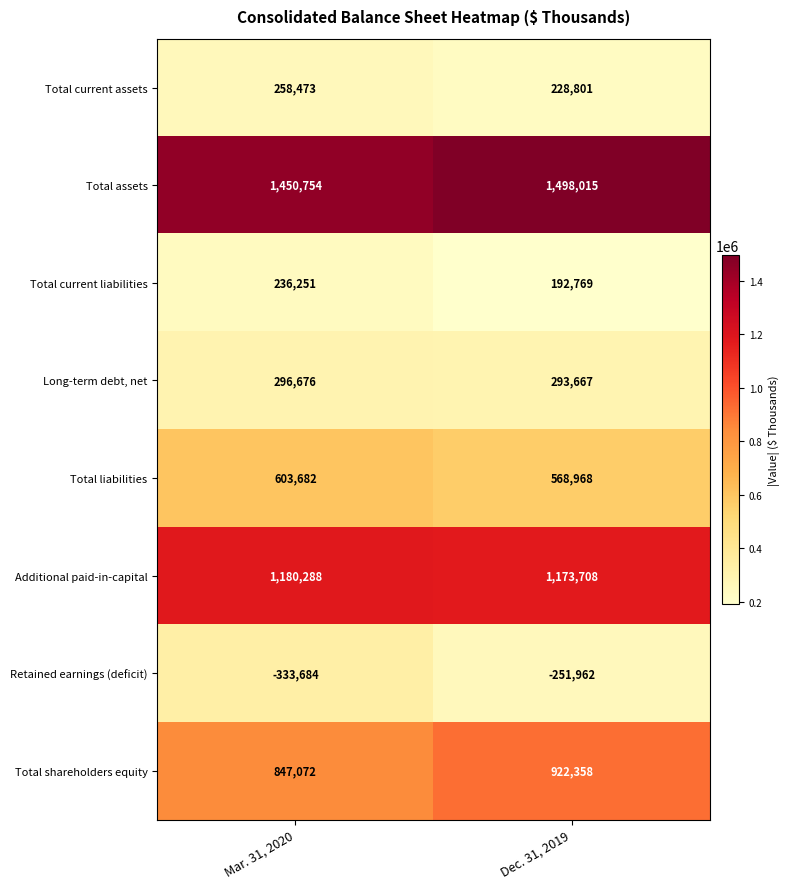

What is the difference between the maximum and minimum values in the Retained earnings (deficit) series?

81722